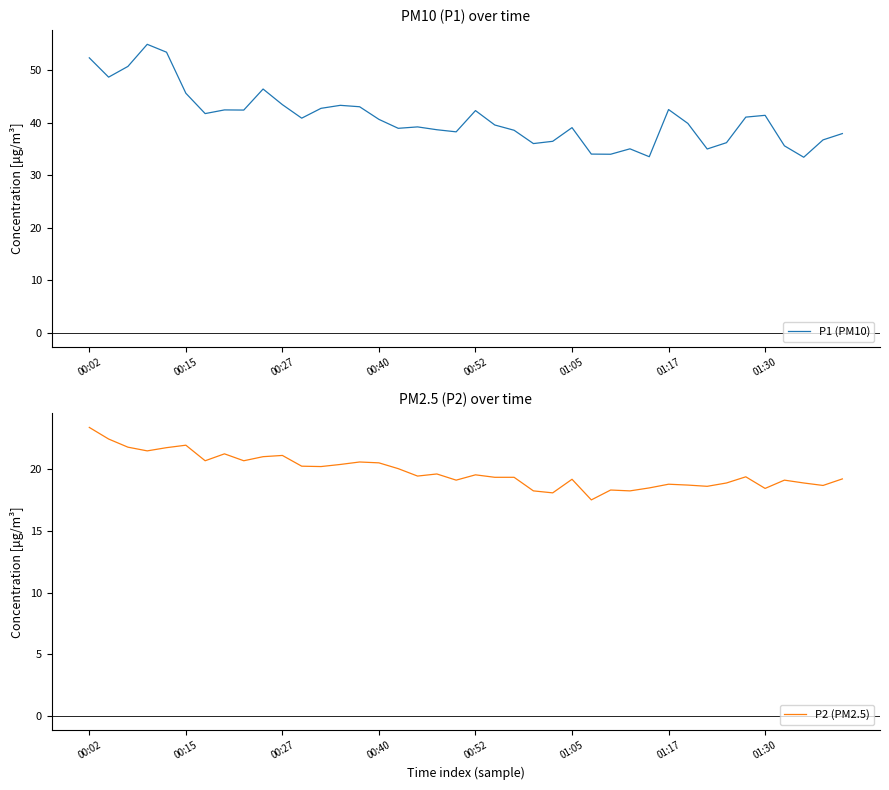

What are all the series names shown in the legend?

P1 (PM10), P2 (PM2.5)